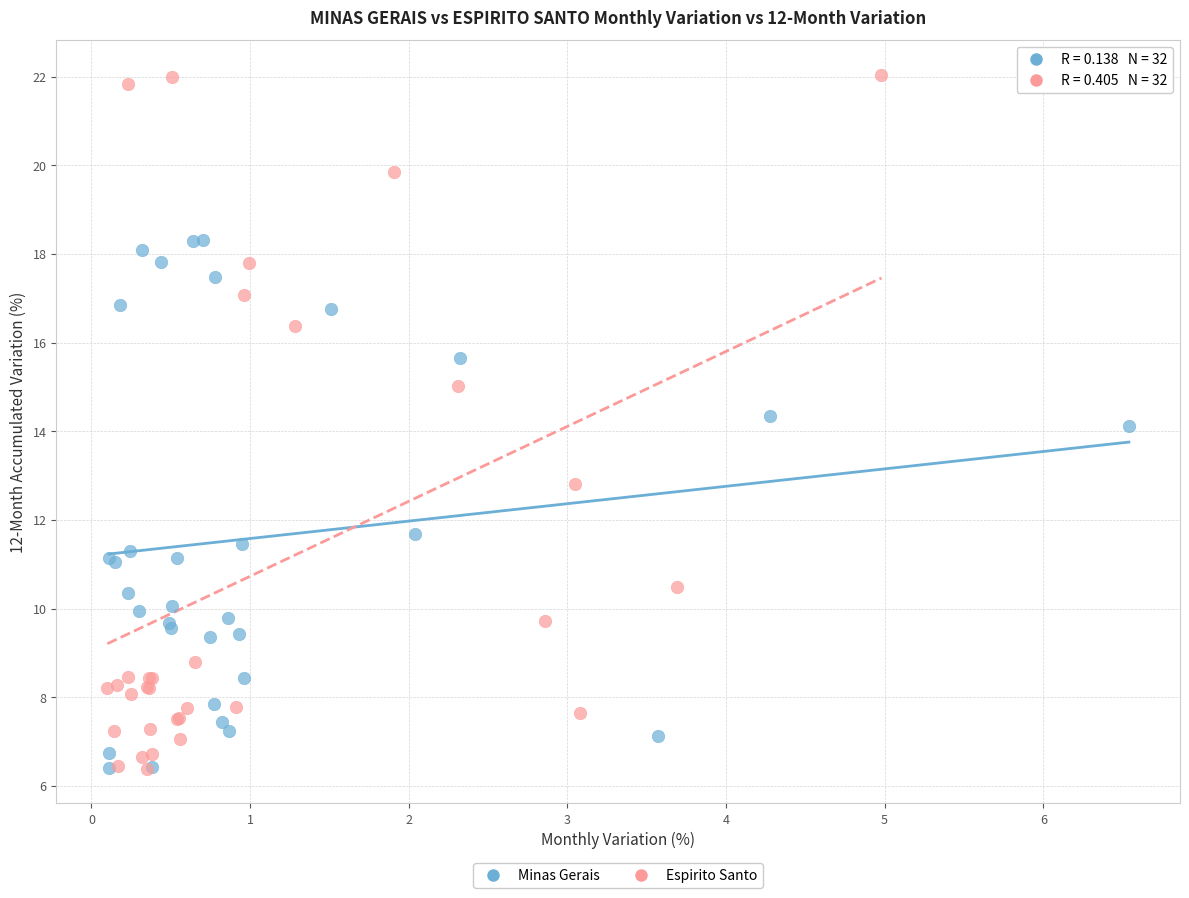

Which series reaches the maximum Y coordinate?

Espirito Santo